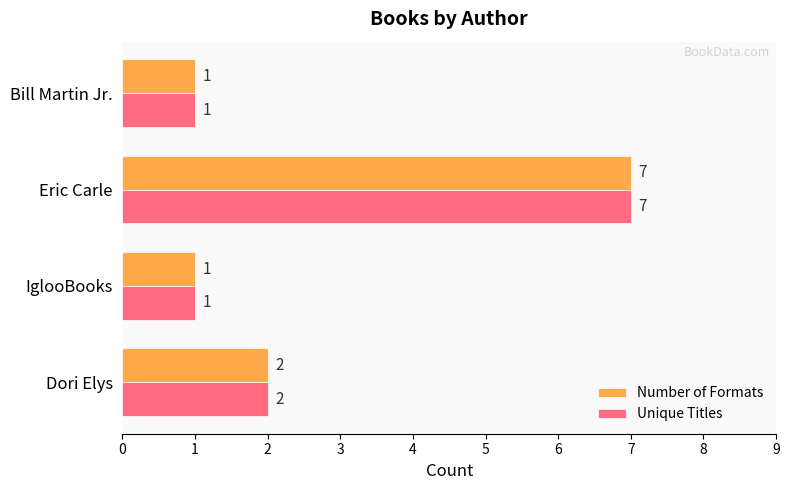

Where is Number of Formats nearest to the value 4?

Dori Elys